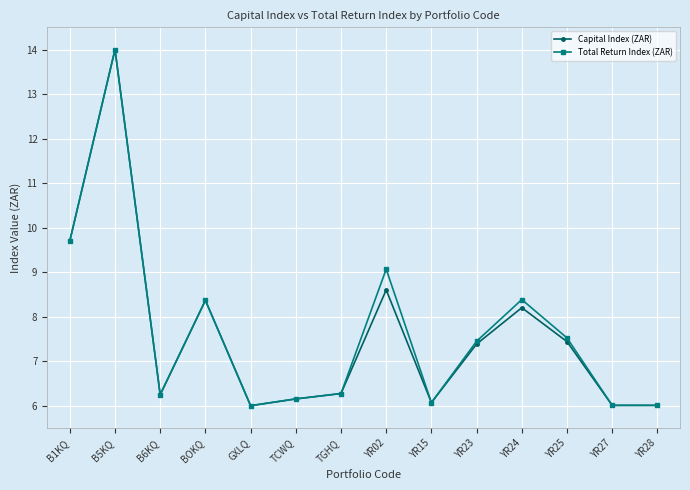

The Capital Index (ZAR) series shows 9.7 at B1KQ. True or false?

True